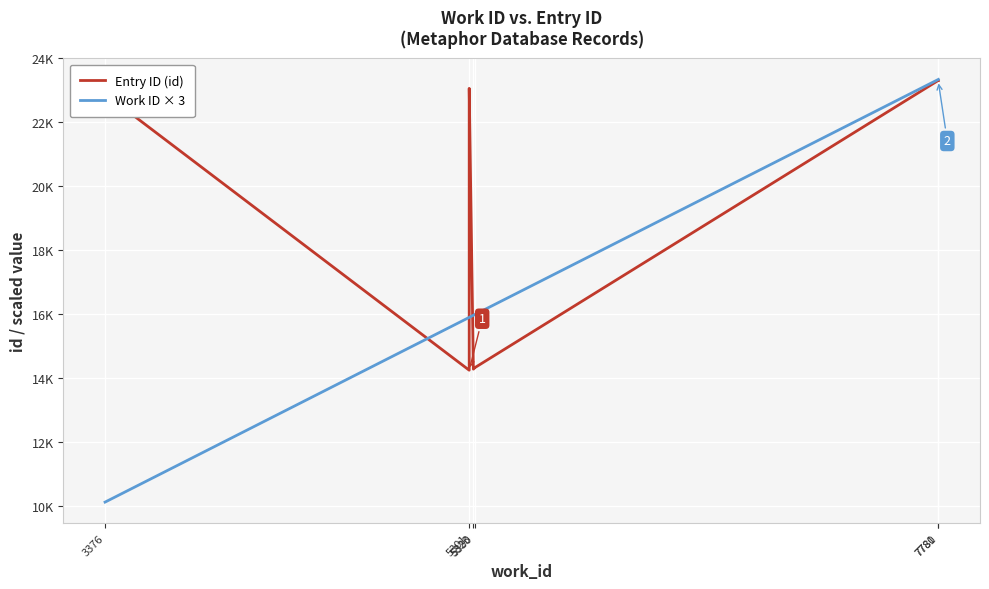

What is the difference between the highest and lowest values at 3376?

12761